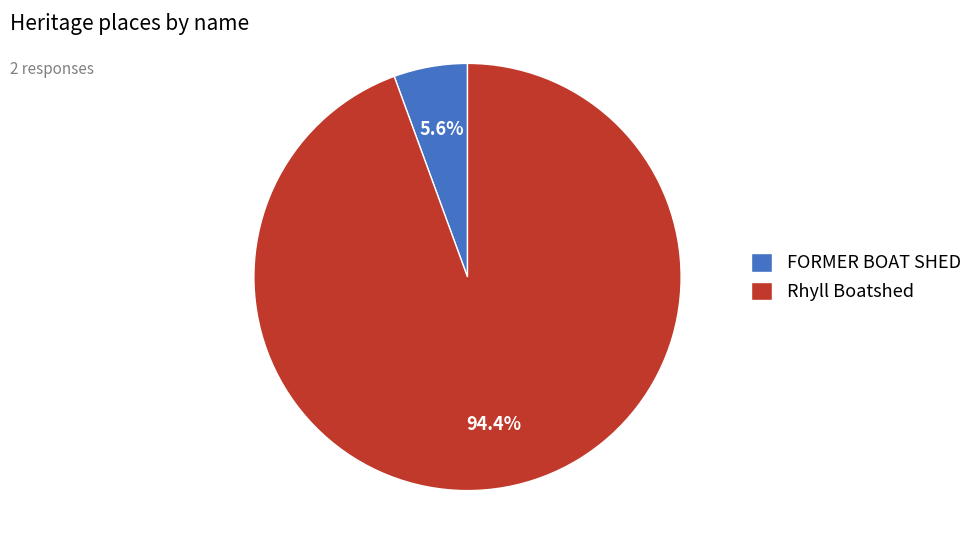

Between Rhyll Boatshed and FORMER BOAT SHED, which is larger?

Rhyll Boatshed